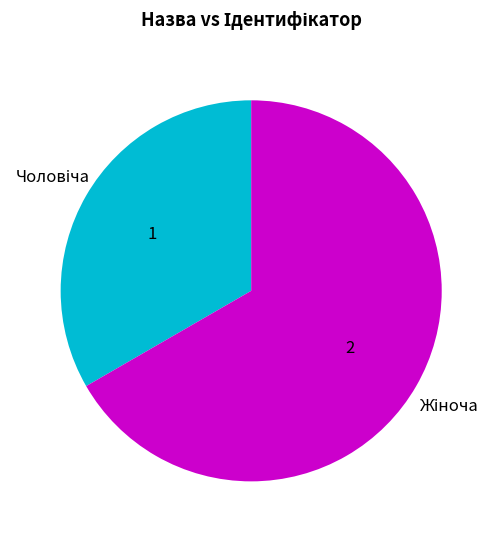

Does any single category account for the majority?

Yes